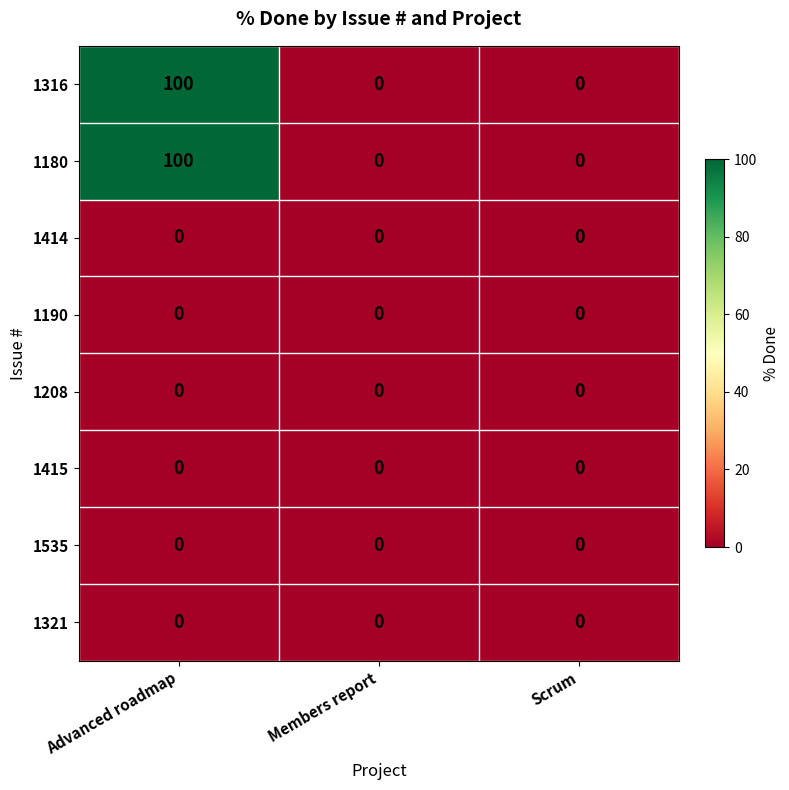

What is the spread (max minus min) of values at Advanced roadmap?

100